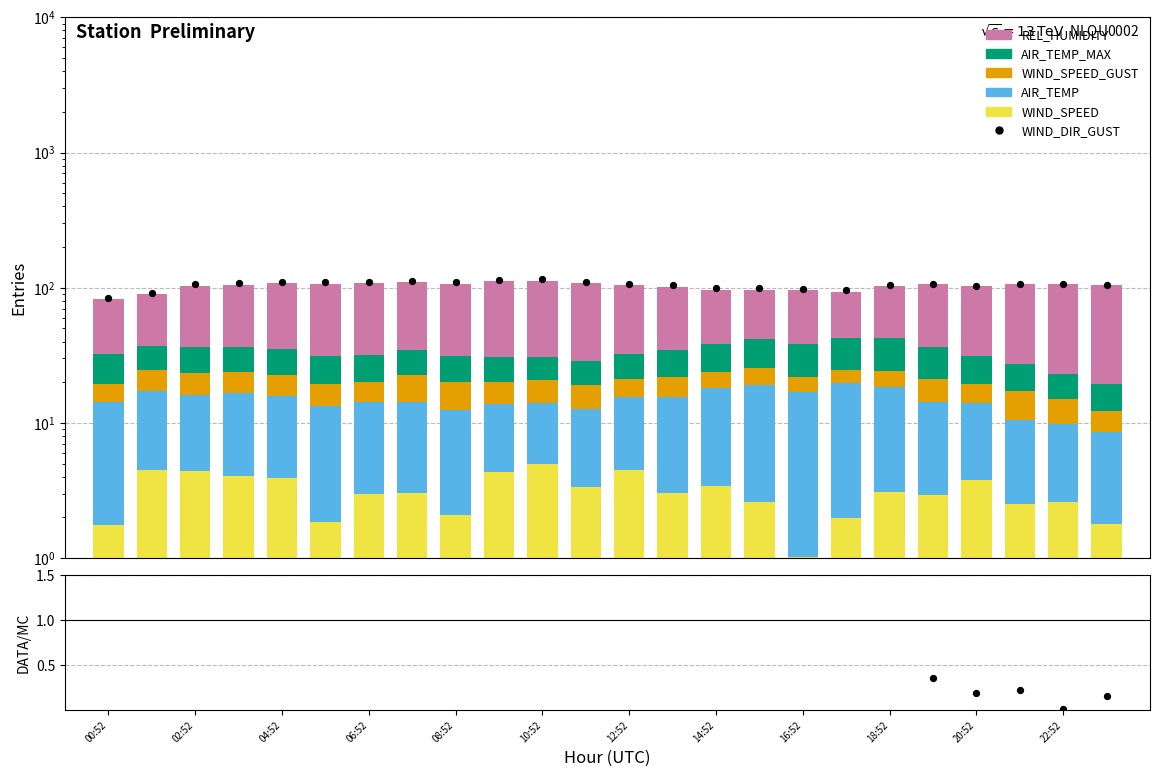

Which series has the widest spread of Y values?

REL_HUMIDITY